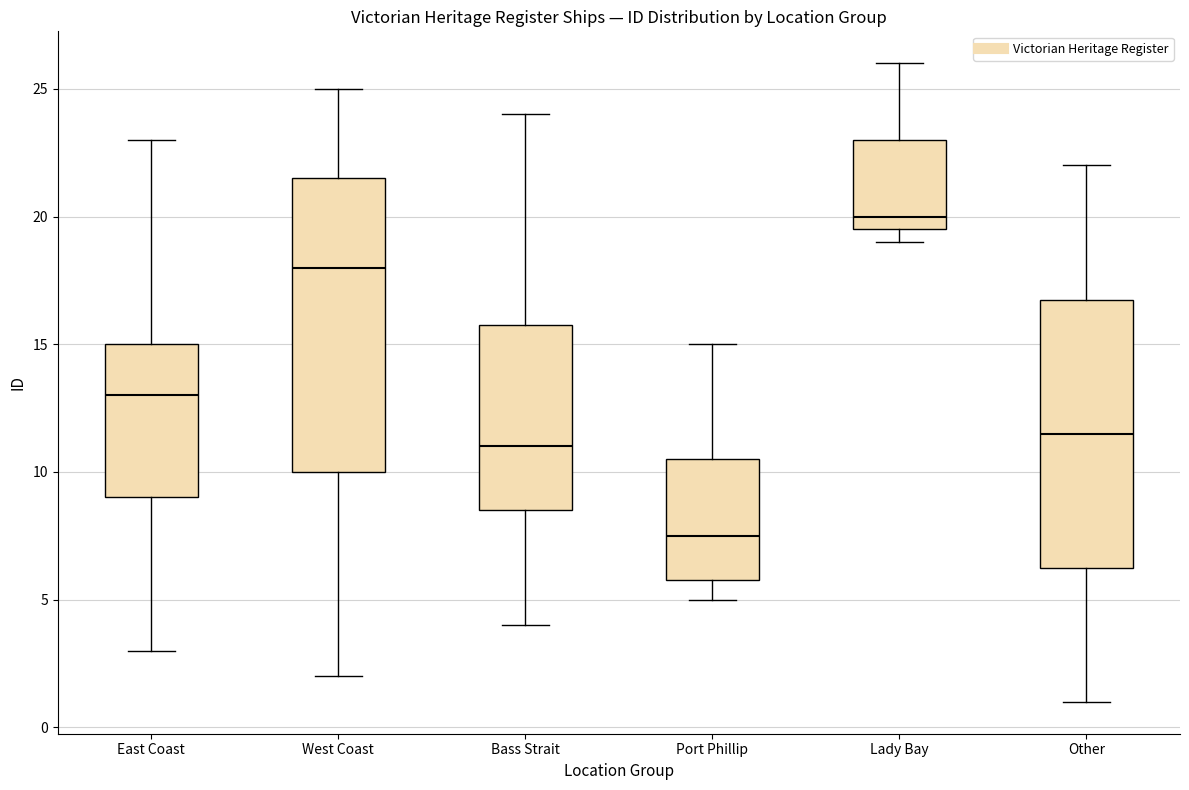

Where does the lower whisker of the box for Other end on the y-axis? The values are not printed on the chart, so give them approximately, as read against the axis.

1.0